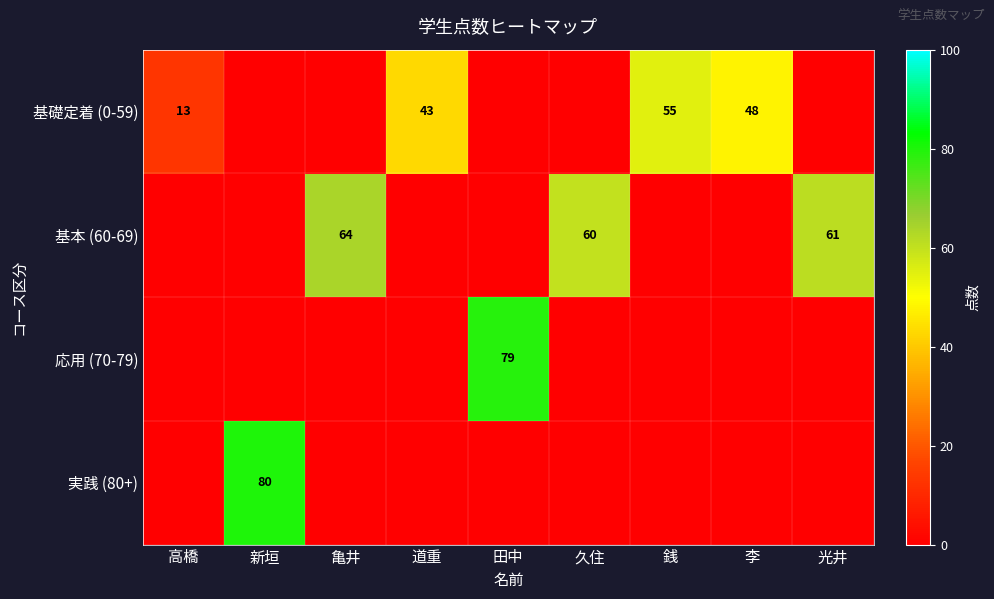

True or false: 基礎定着 (0-59) has a value of 71 at 李.

False